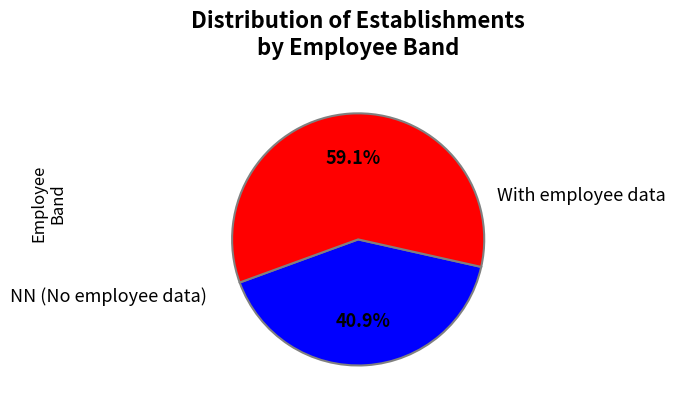

Is there any slice that represents more than half of the pie?

Yes